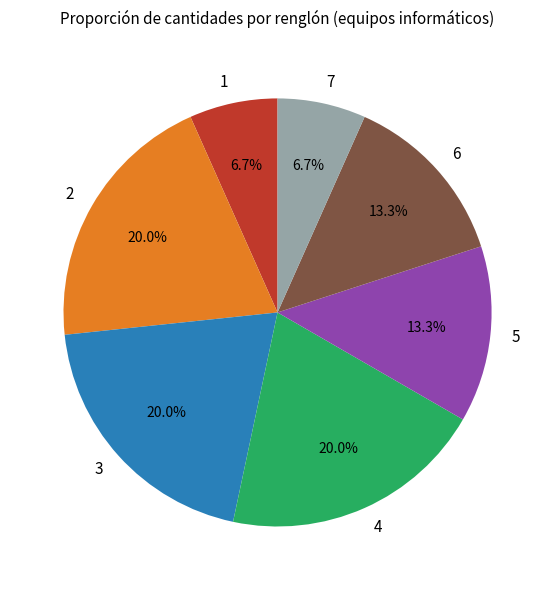

What percentage is the 5 slice, to the nearest percent?

13%